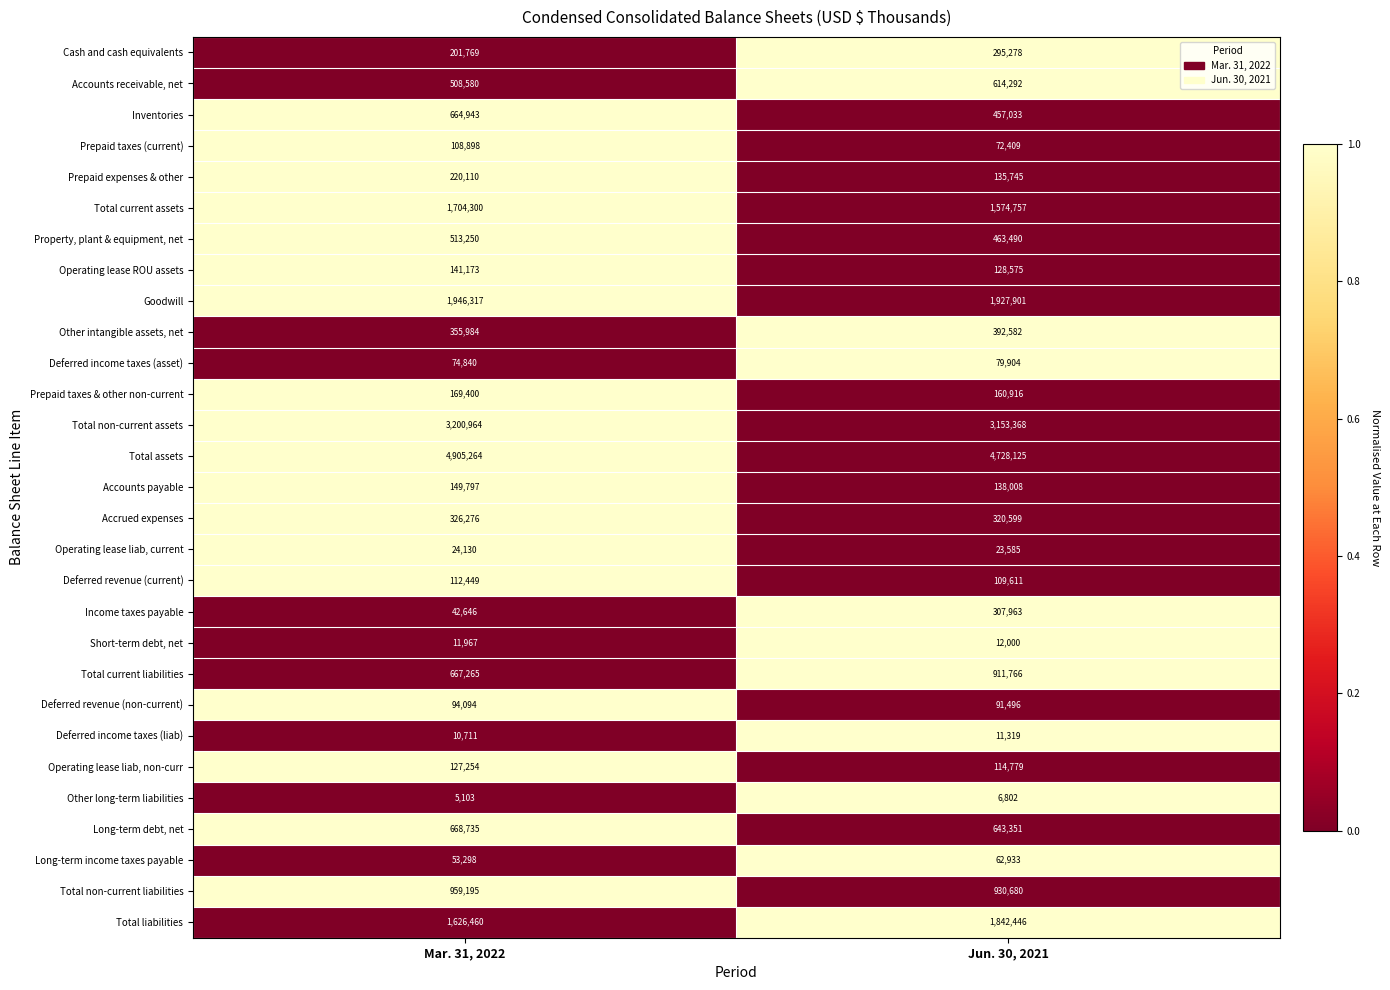

At which label is Other long-term liabilities closest to 5952?

Mar. 31, 2022